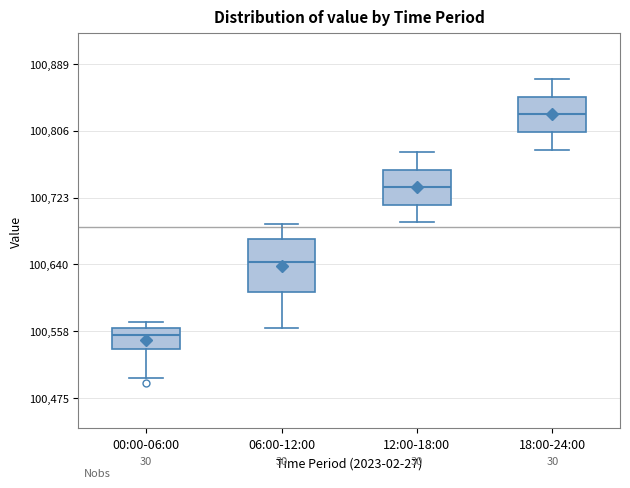

Reading left to right, read every box against the y-axis: the position of its median line, the range the box covers, and the ends of its whiskers. The values are not printed on the chart, so give them approximately, as read against the axis.

00:00-06:00: median 100550, box 100540 to 100560, whiskers 100500 to 100570
06:00-12:00: median 100640, box 100610 to 100670, whiskers 100560 to 100690
12:00-18:00: median 100740, box 100710 to 100760, whiskers 100690 to 100780
18:00-24:00: median 100830, box 100800 to 100850, whiskers 100780 to 100870